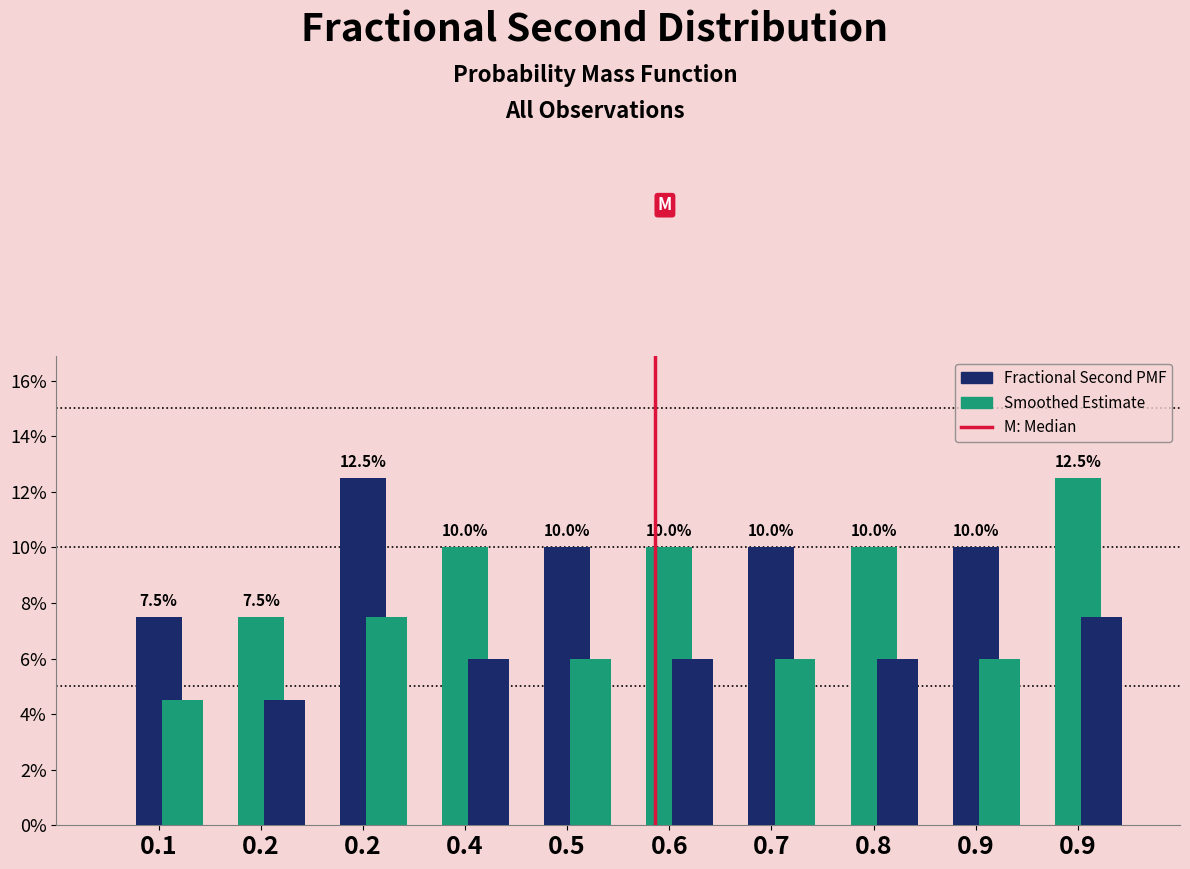

How many bars are there in each group?

2